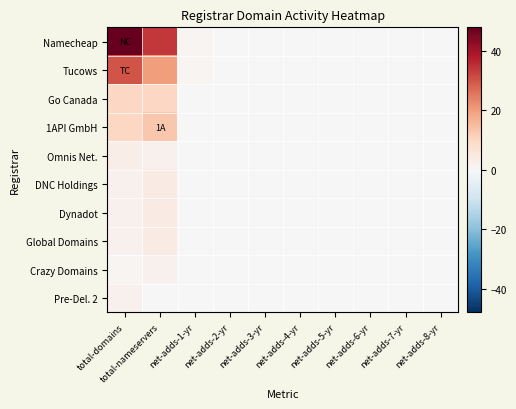

Reading right to left, list all the values displayed in this chart.

Namecheap: net-adds-8-yr=0	net-adds-7-yr=0	net-adds-6-yr=0	net-adds-5-yr=0	net-adds-4-yr=0	net-adds-3-yr=0	net-adds-2-yr=0	net-adds-1-yr=1	total-nameservers=34	total-domains=48
Tucows: net-adds-8-yr=0	net-adds-7-yr=0	net-adds-6-yr=0	net-adds-5-yr=0	net-adds-4-yr=0	net-adds-3-yr=0	net-adds-2-yr=0	net-adds-1-yr=1	total-nameservers=20	total-domains=30
Go Canada: net-adds-8-yr=0	net-adds-7-yr=0	net-adds-6-yr=0	net-adds-5-yr=0	net-adds-4-yr=0	net-adds-3-yr=0	net-adds-2-yr=0	net-adds-1-yr=0	total-nameservers=10	total-domains=10
1API GmbH: net-adds-8-yr=0	net-adds-7-yr=0	net-adds-6-yr=0	net-adds-5-yr=0	net-adds-4-yr=0	net-adds-3-yr=0	net-adds-2-yr=0	net-adds-1-yr=0	total-nameservers=13	total-domains=10
Omnis Net.: net-adds-8-yr=0	net-adds-7-yr=0	net-adds-6-yr=0	net-adds-5-yr=0	net-adds-4-yr=0	net-adds-3-yr=0	net-adds-2-yr=0	net-adds-1-yr=0	total-nameservers=2	total-domains=3
DNC Holdings: net-adds-8-yr=0	net-adds-7-yr=0	net-adds-6-yr=0	net-adds-5-yr=0	net-adds-4-yr=0	net-adds-3-yr=0	net-adds-2-yr=0	net-adds-1-yr=0	total-nameservers=4	total-domains=2
Dynadot: net-adds-8-yr=0	net-adds-7-yr=0	net-adds-6-yr=0	net-adds-5-yr=0	net-adds-4-yr=0	net-adds-3-yr=0	net-adds-2-yr=0	net-adds-1-yr=0	total-nameservers=4	total-domains=2
Global Domains: net-adds-8-yr=0	net-adds-7-yr=0	net-adds-6-yr=0	net-adds-5-yr=0	net-adds-4-yr=0	net-adds-3-yr=0	net-adds-2-yr=0	net-adds-1-yr=0	total-nameservers=4	total-domains=2
Crazy Domains: net-adds-8-yr=0	net-adds-7-yr=0	net-adds-6-yr=0	net-adds-5-yr=0	net-adds-4-yr=0	net-adds-3-yr=0	net-adds-2-yr=0	net-adds-1-yr=0	total-nameservers=2	total-domains=1
Pre-Del. 2: net-adds-8-yr=0	net-adds-7-yr=0	net-adds-6-yr=0	net-adds-5-yr=0	net-adds-4-yr=0	net-adds-3-yr=0	net-adds-2-yr=0	net-adds-1-yr=0	total-nameservers=0	total-domains=2